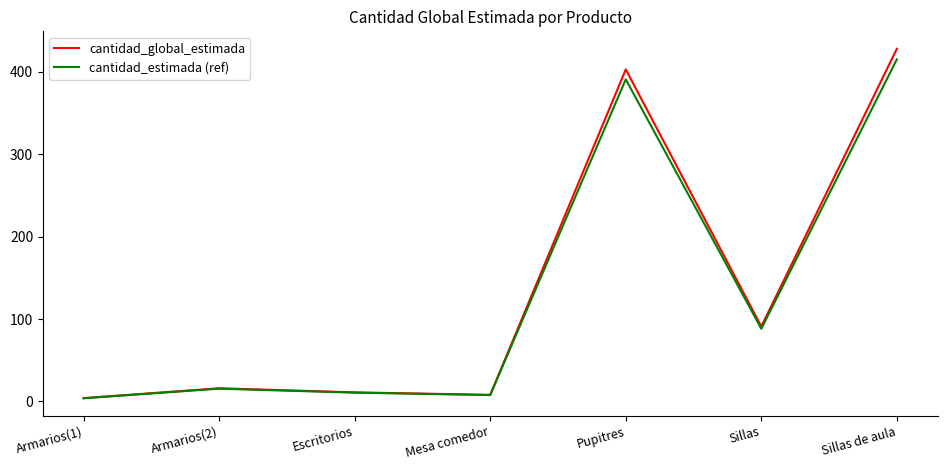

Does the chart display data point markers on the line(s)?

No